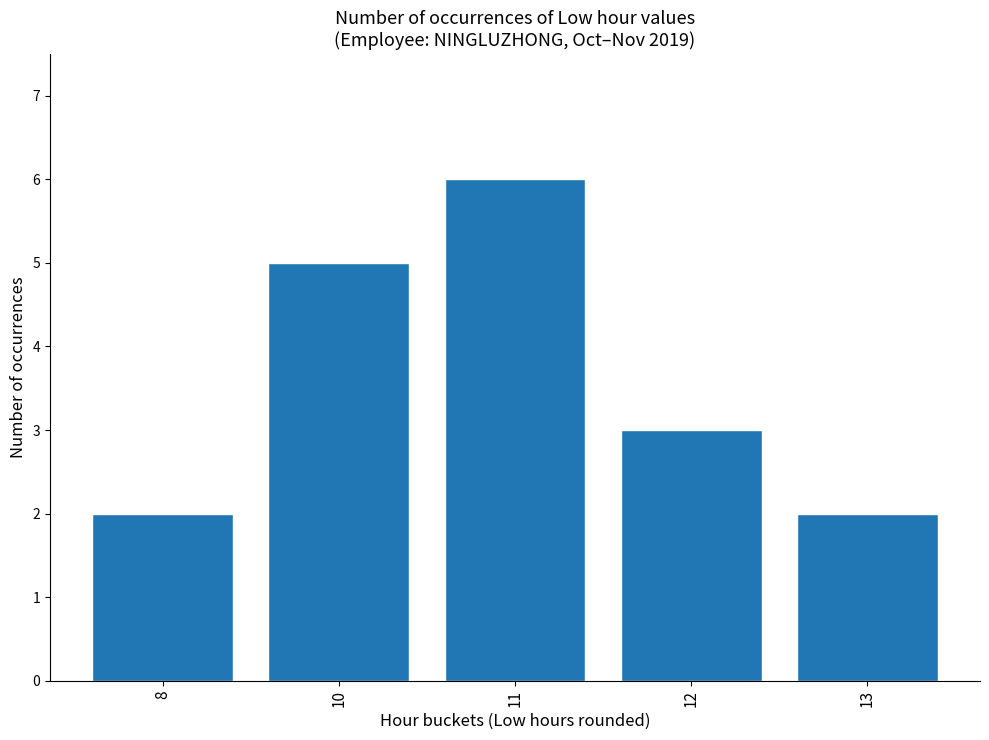

What is the maximum value shown in the chart?

6